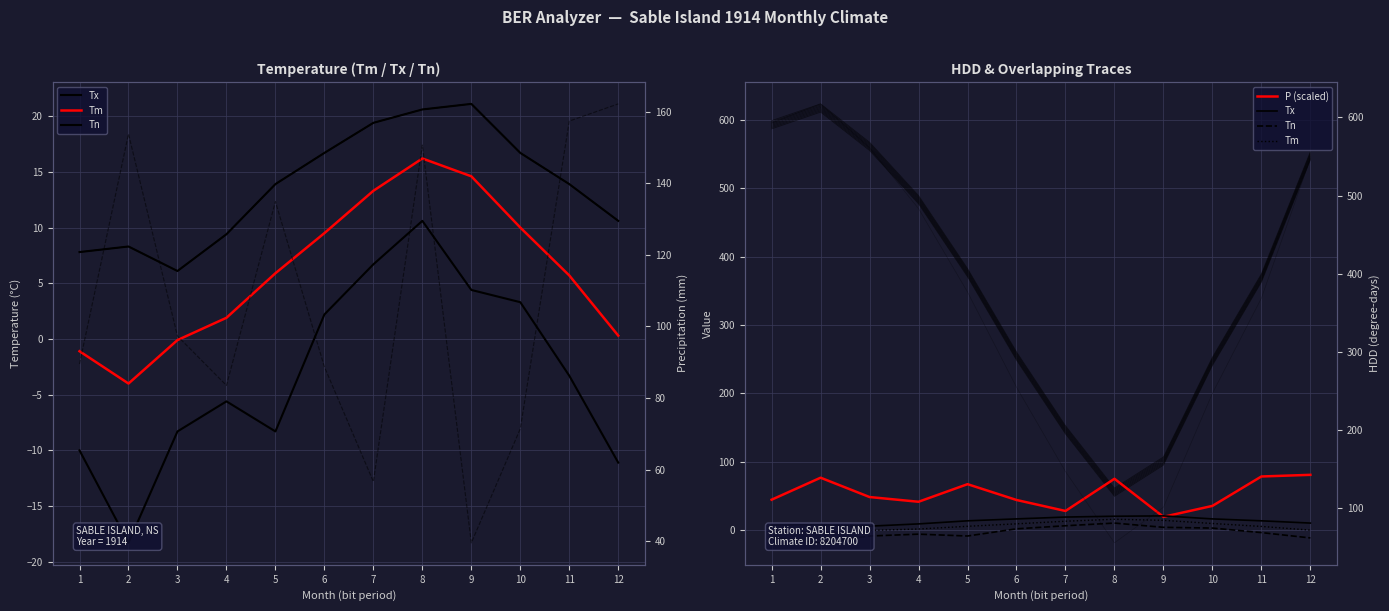

In Tx, how many points are higher than both neighbors (excluding endpoints)?

2